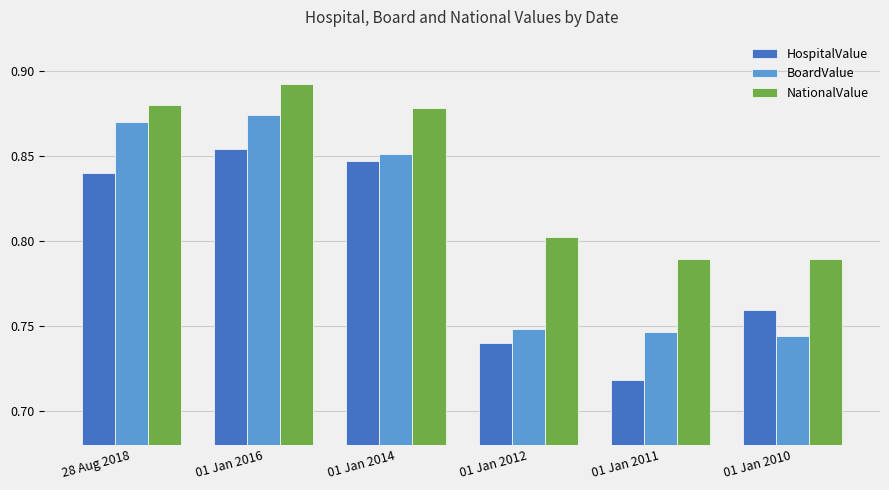

Which series changed the most between 01 Jan 2016 and 01 Jan 2014?

BoardValue